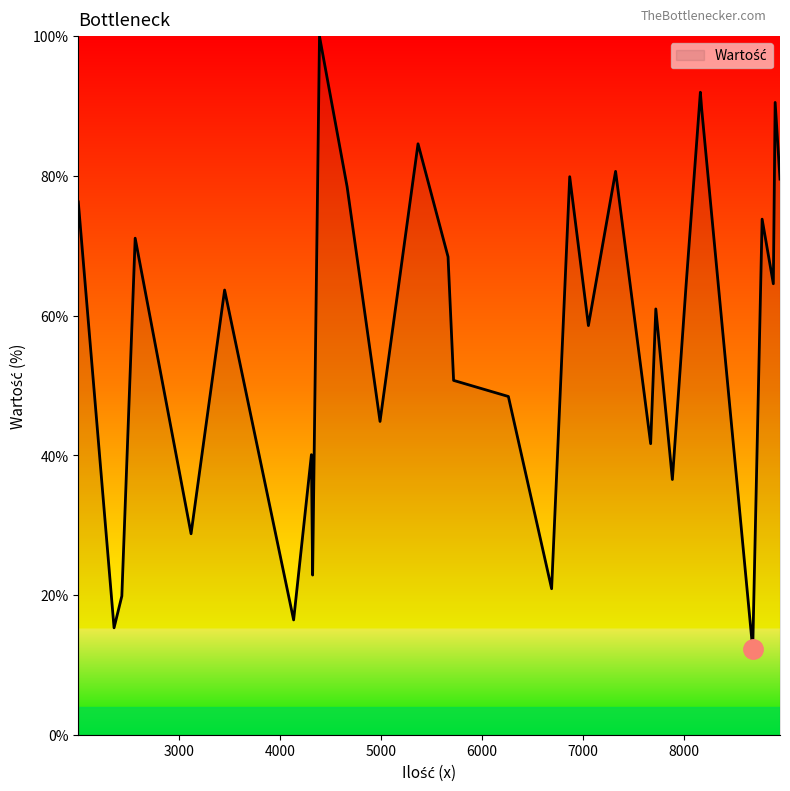

What is the greatest value displayed?

100.0